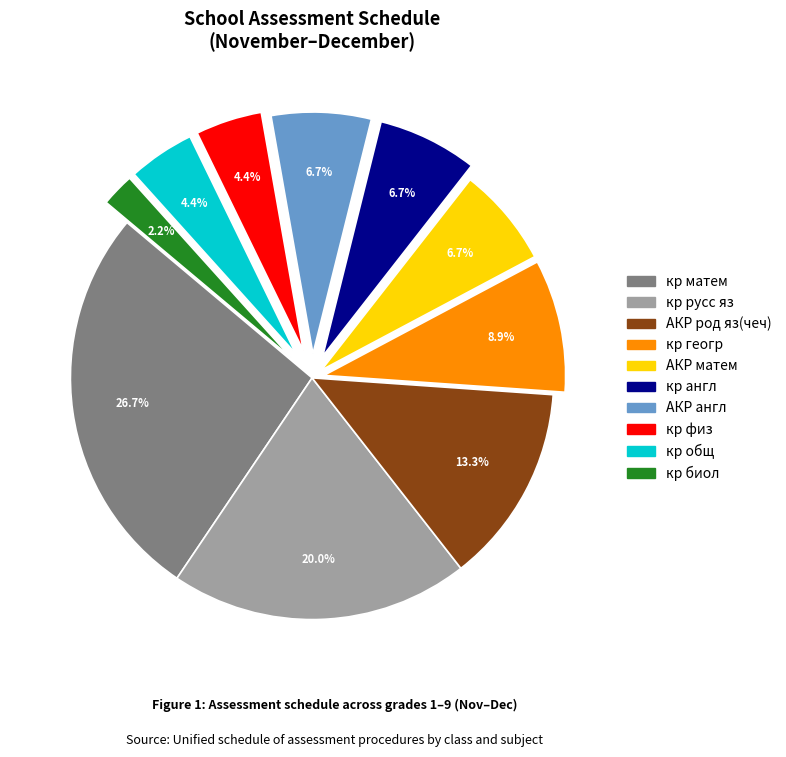

Is there any slice that represents more than half of the pie?

No